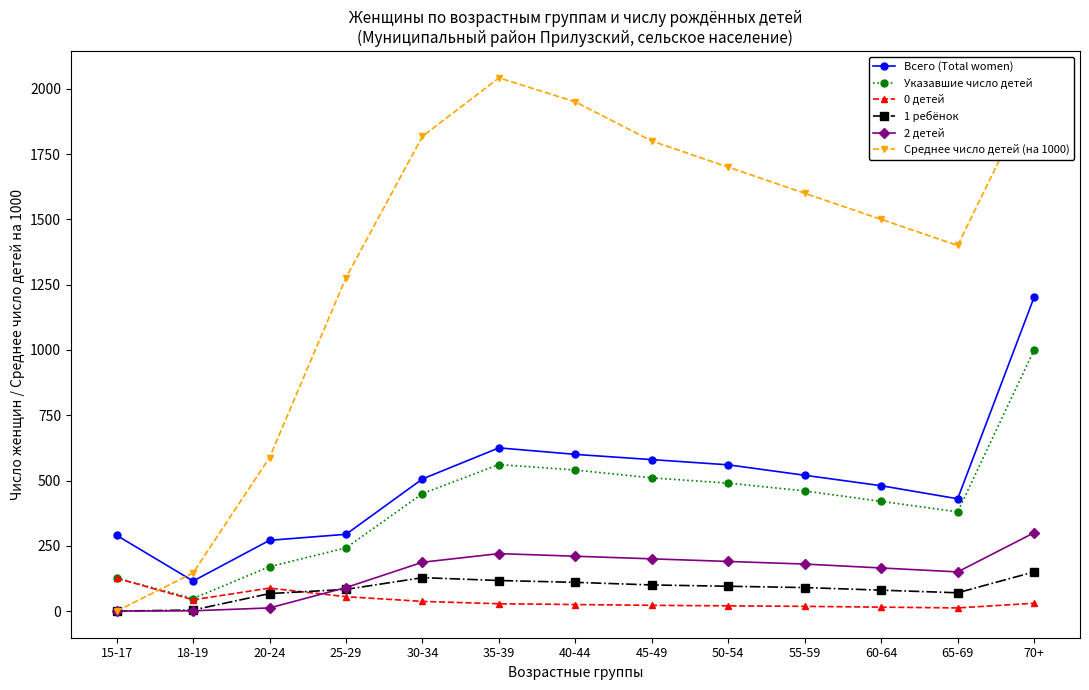

What is the label of the 13th point from the left?

70+